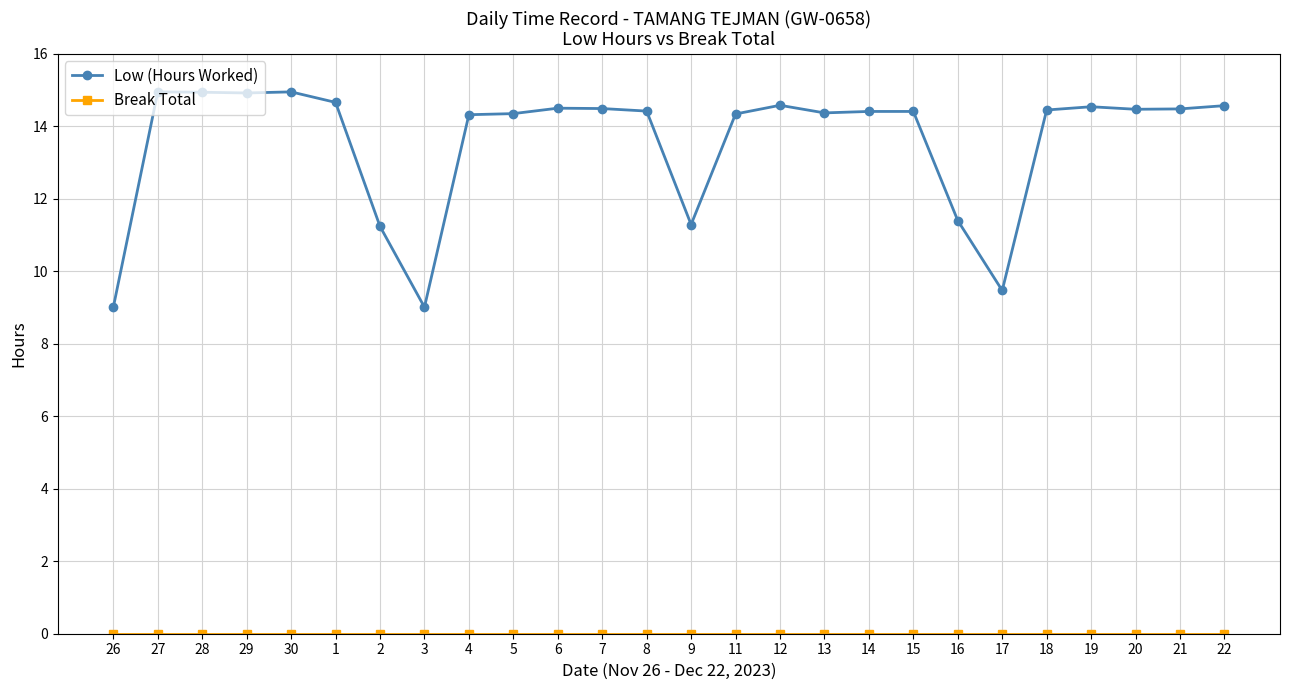

Between 5 and 17, which series saw the biggest shift?

Low (Hours Worked)